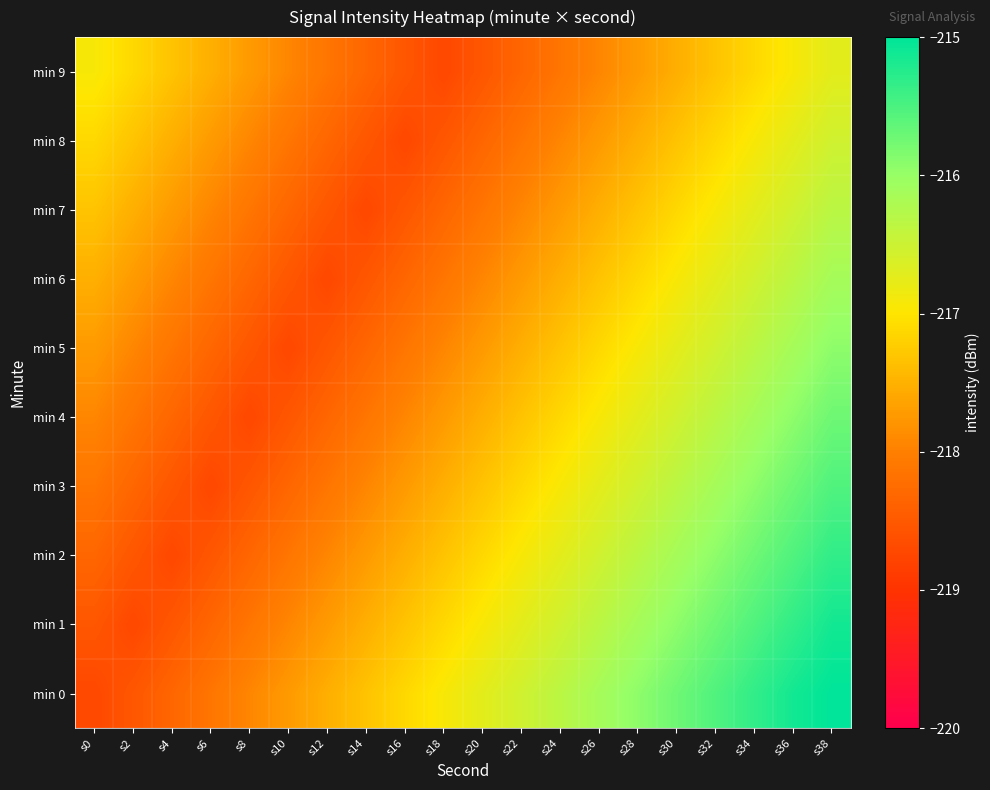

Between s0 and s34, which series saw the biggest shift?

min 0